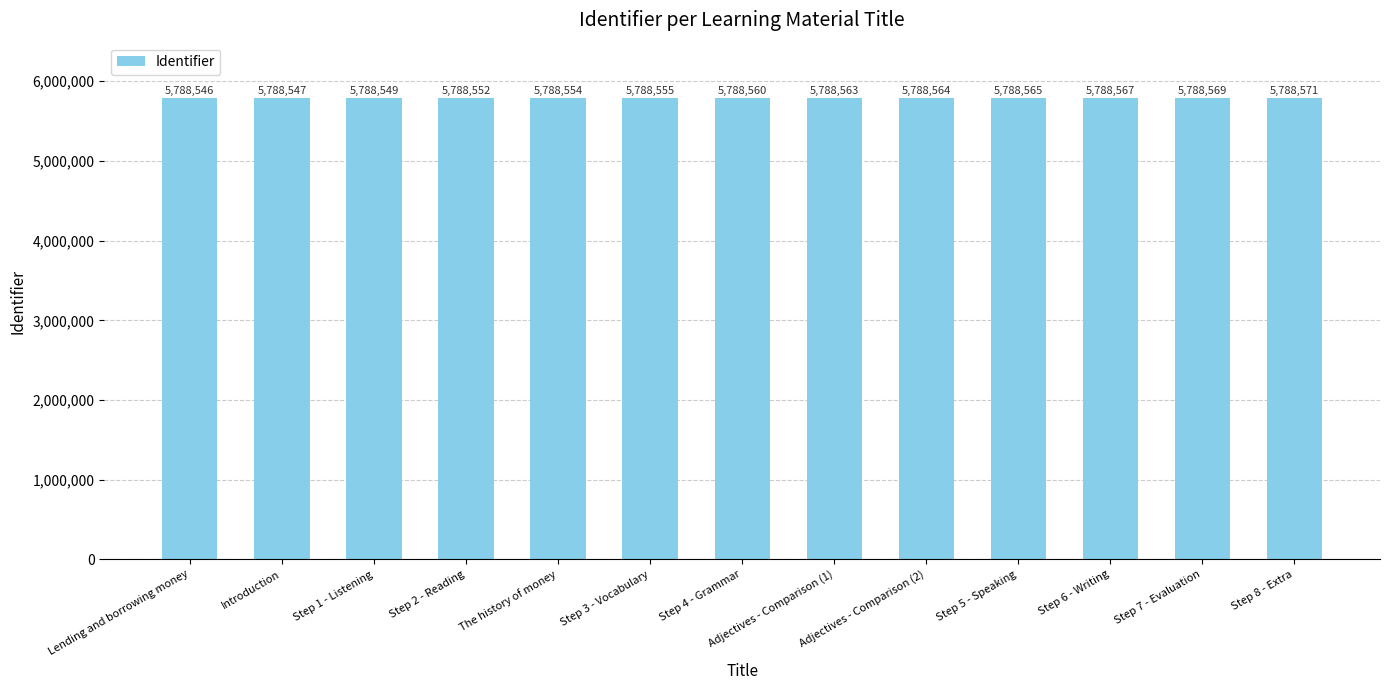

At which category does the chart reach its peak across all series?

Step 8 - Extra